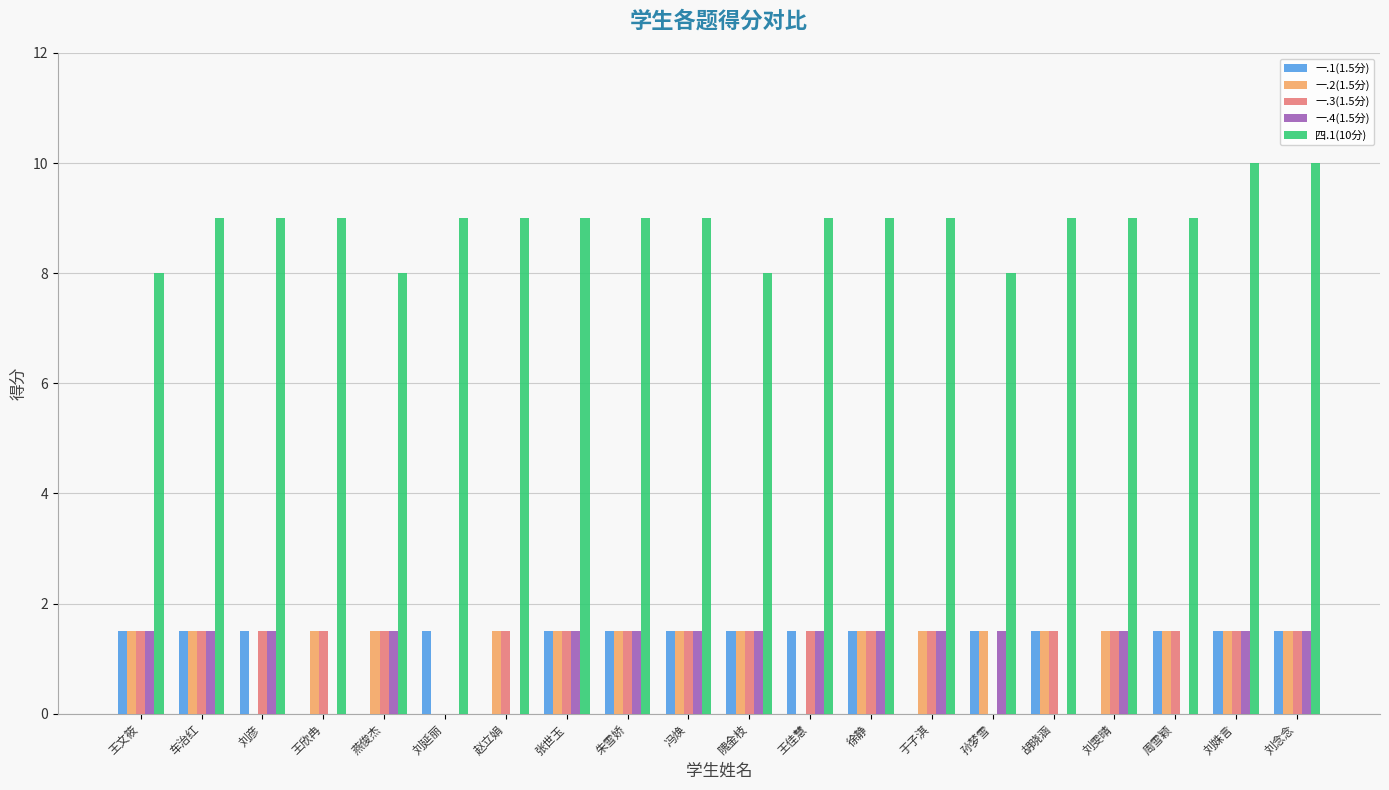

How many data points in 一.3(1.5分) are above 1?

18